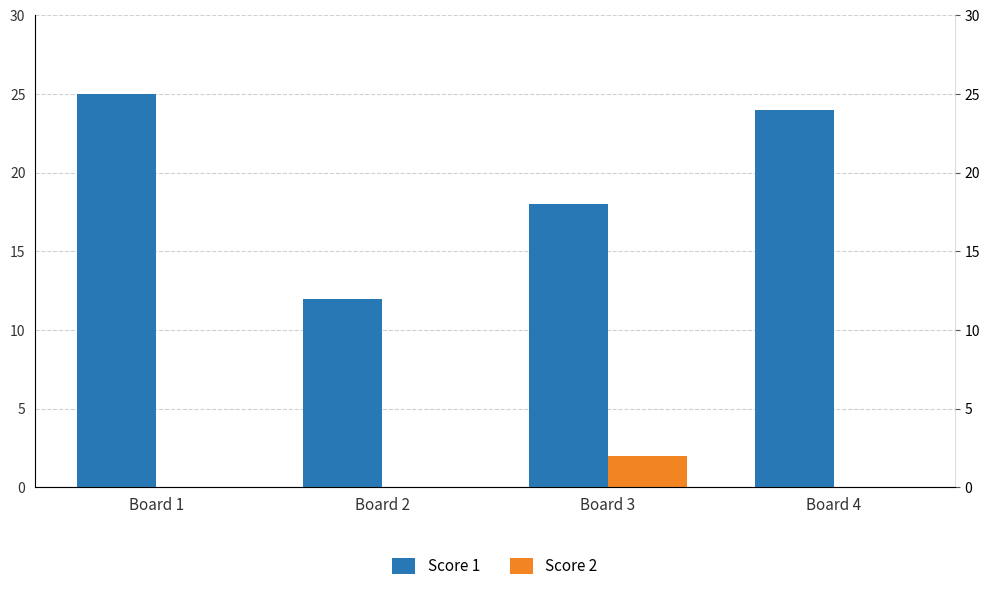

What is the difference between the highest and lowest values at Board 4?

24